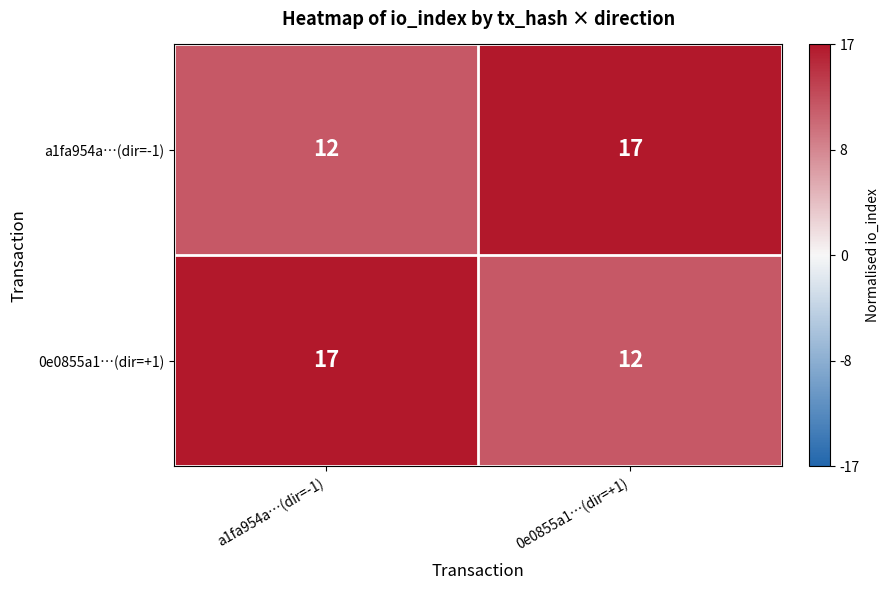

Reading right to left, transcribe all the data shown in this chart.

a1fa954a…(dir=-1): 0e0855a1…(dir=+1)=17	a1fa954a…(dir=-1)=12
0e0855a1…(dir=+1): 0e0855a1…(dir=+1)=12	a1fa954a…(dir=-1)=17